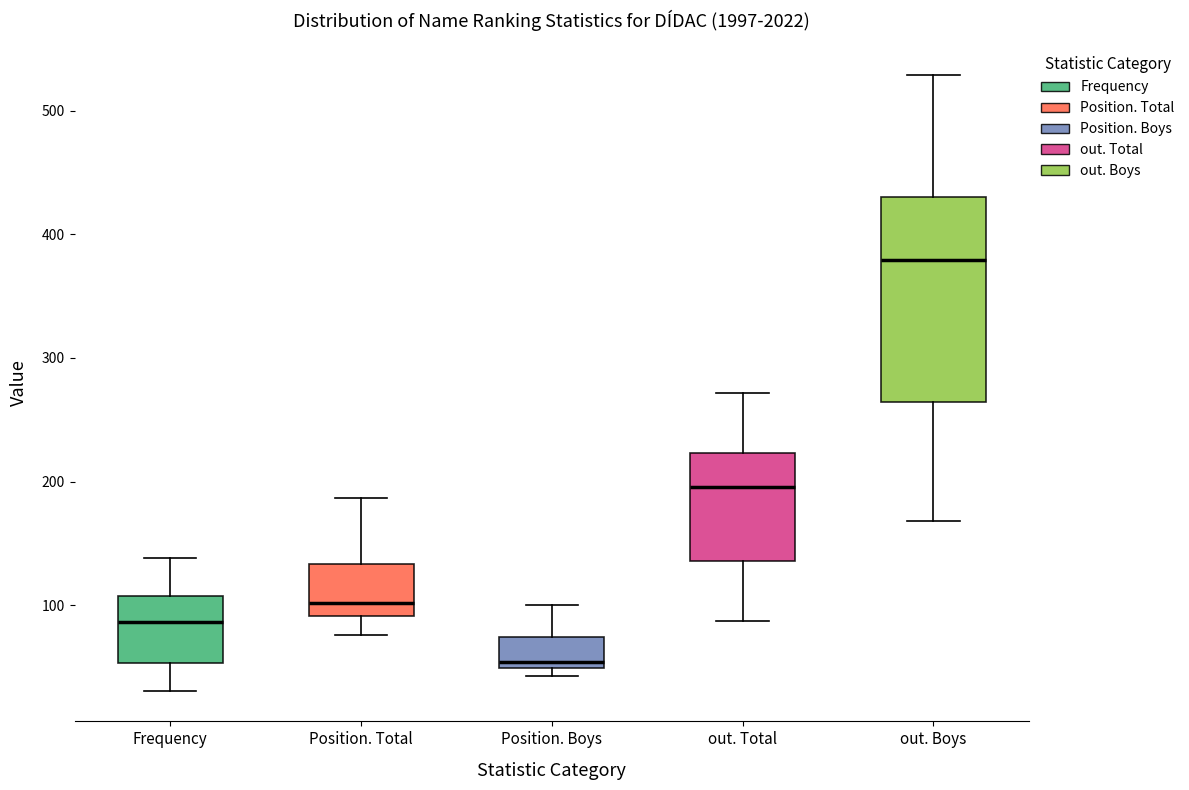

Reading left to right, read every box against the y-axis: the position of its median line, the range the box covers, and the ends of its whiskers. The values are not printed on the chart, so give them approximately, as read against the axis.

Frequency: median 90, box 50 to 110, whiskers 30 to 140
Position. Total: median 100, box 90 to 130, whiskers 80 to 190
Position. Boys: median 50 (just above the box's lower edge), box 50 to 70, whiskers 40 to 100
out. Total: median 200, box 140 to 220, whiskers 90 to 270
out. Boys: median 380, box 260 to 430, whiskers 170 to 530